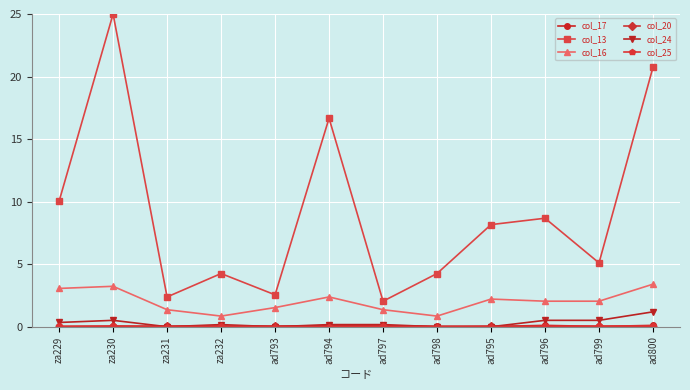

What value does the col_24 series have at za230?

0.5